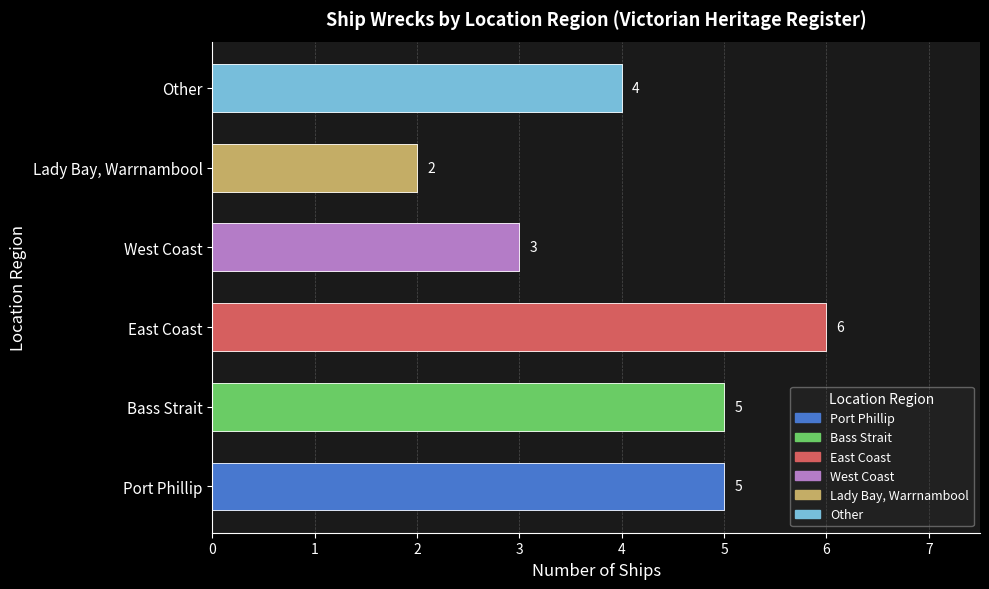

At which label is the value closest to 4?

Other